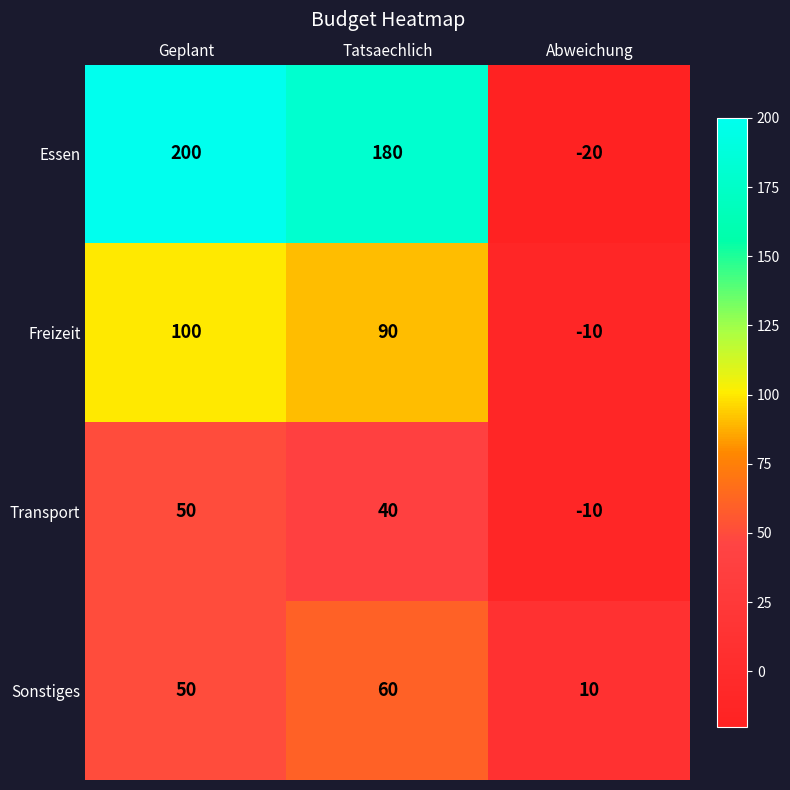

What is the sum of all Freizeit values?

180